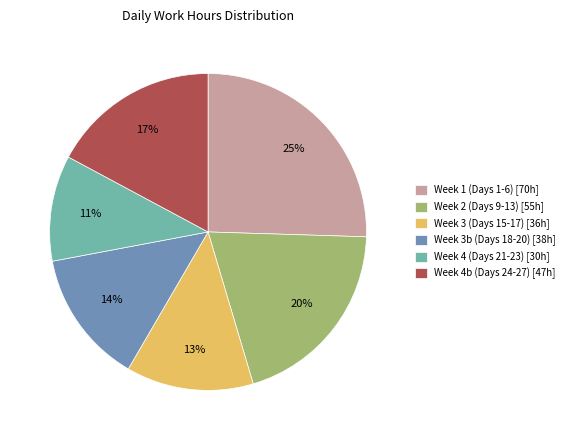

Is the sum of Week 4b (Days 24-27) [47h] and Week 4 (Days 21-23) [30h] greater than half?

No